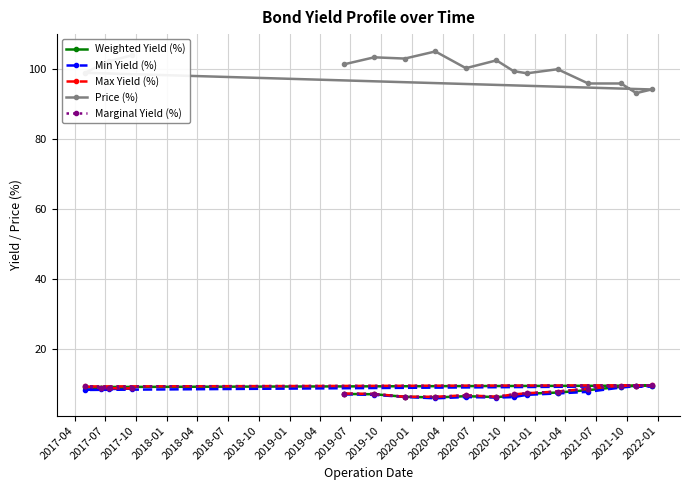

True or false: Min Yield (%) has a value of 4.2 at 2019-01.

False